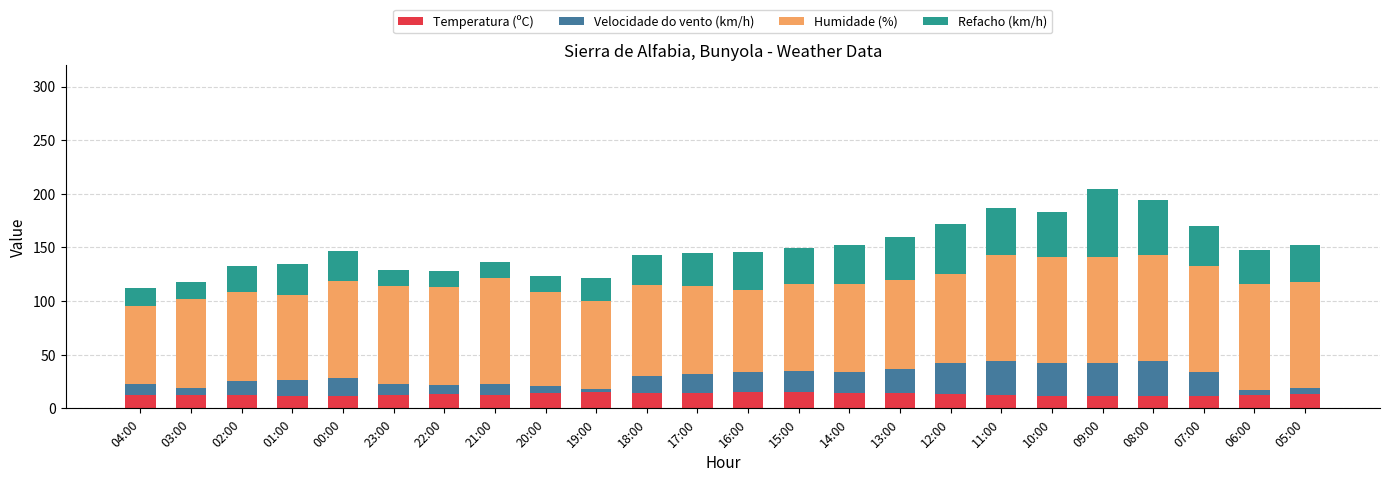

What is the average value of the Temperatura (ºC) series?

13.1